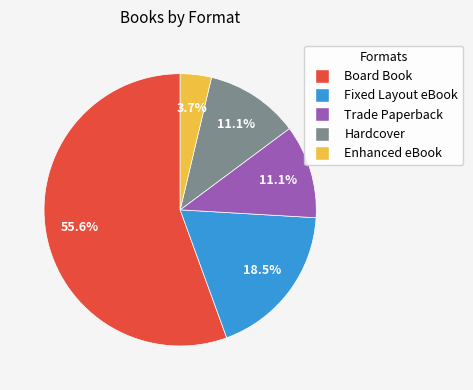

To the nearest percent, what is the average slice percentage?

20%